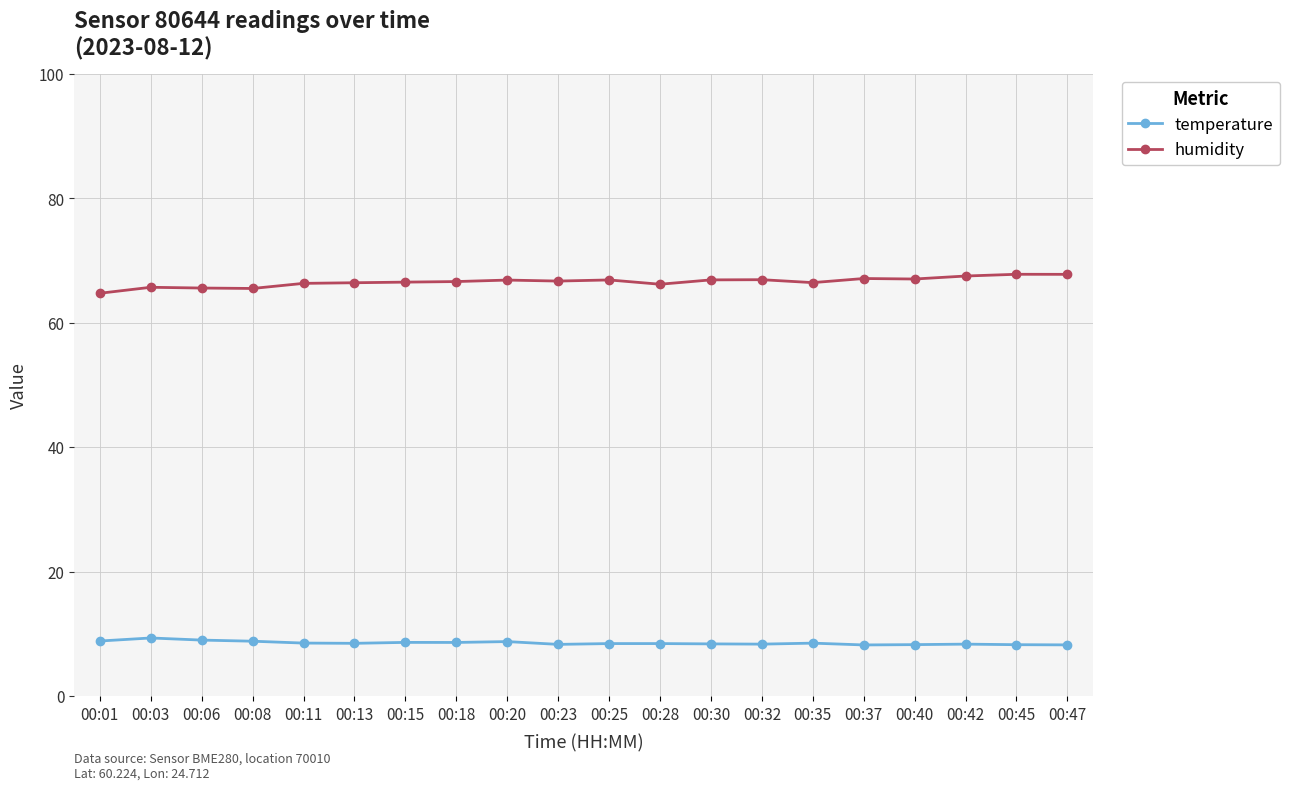

What is the minimum value shown in the chart?

8.2